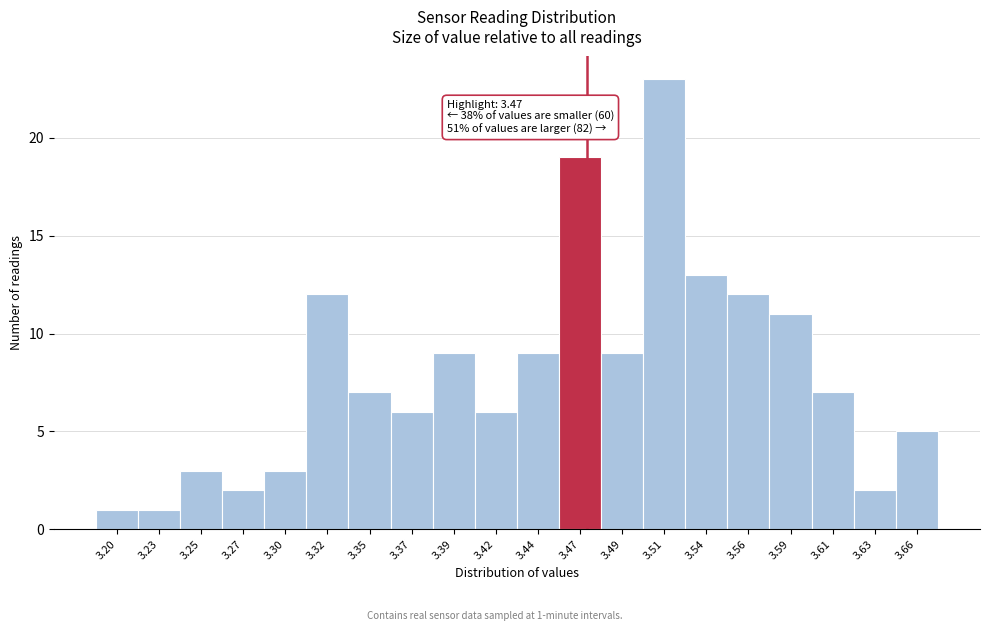

Over which range of the x-axis is the bar tallest?

3.502 to 3.526